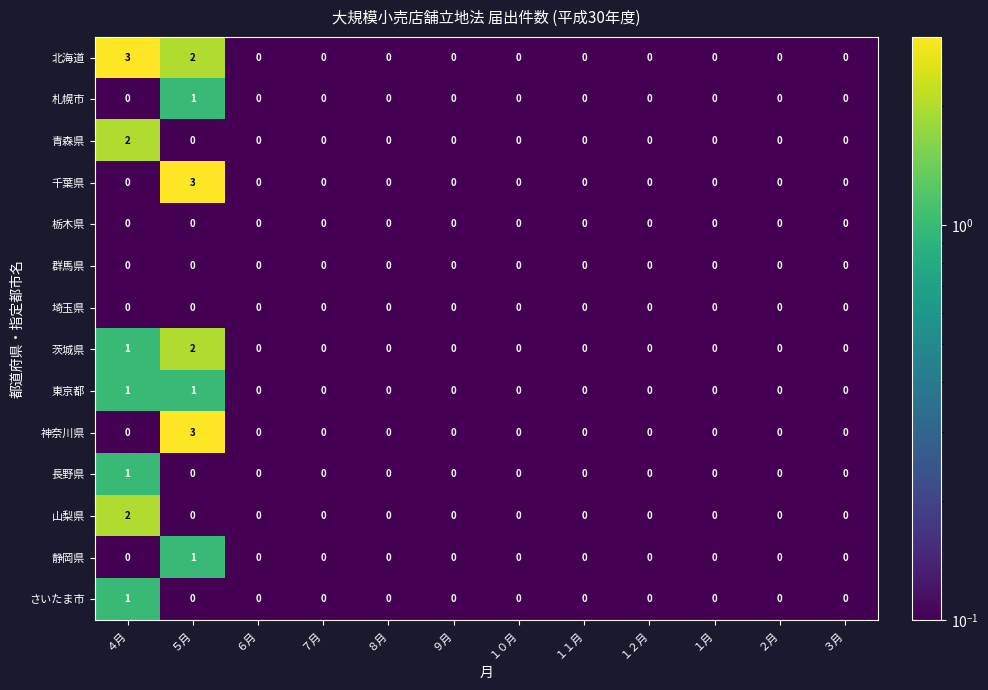

Which series has the largest total across all categories?

北海道